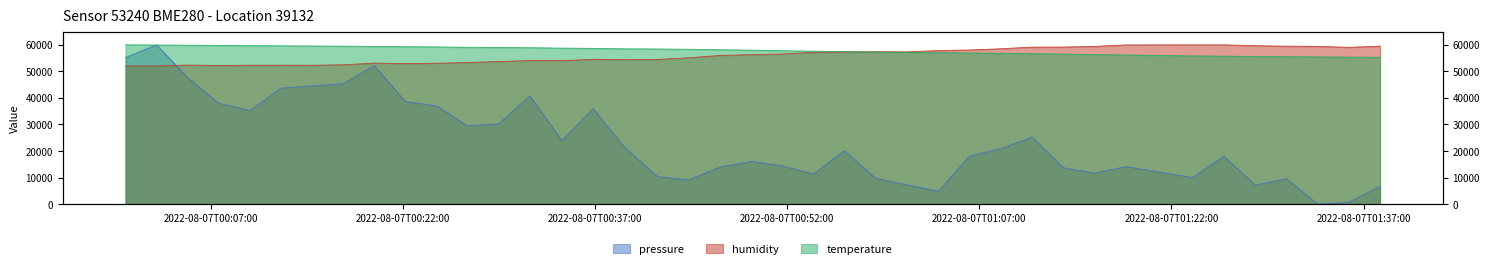

What are all the series names shown in the legend?

pressure, humidity, temperature